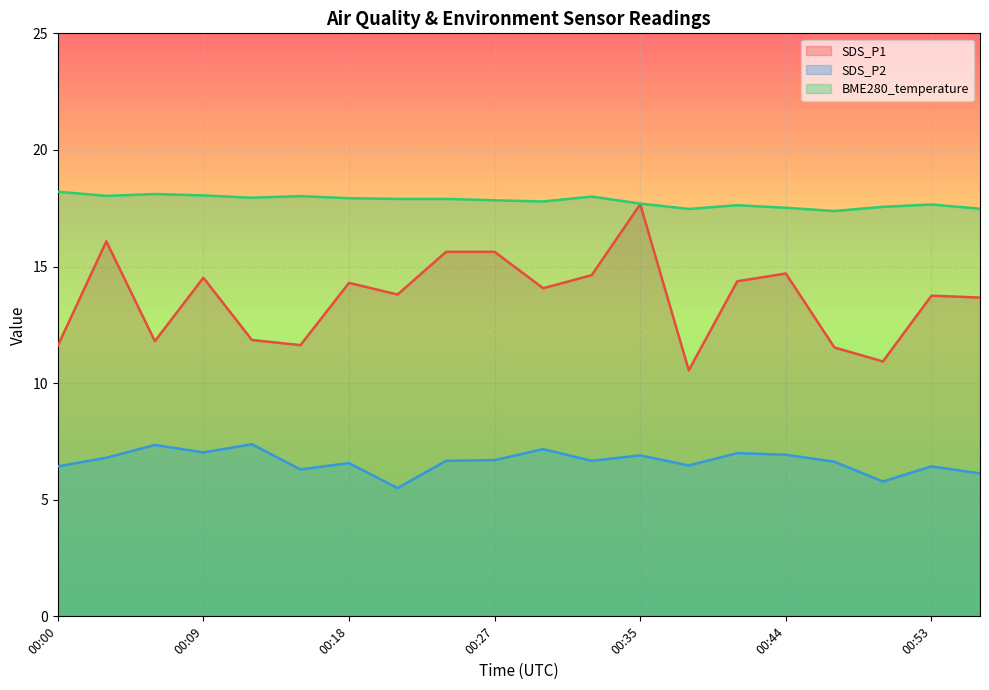

What is the maximum value shown in the chart?

18.2